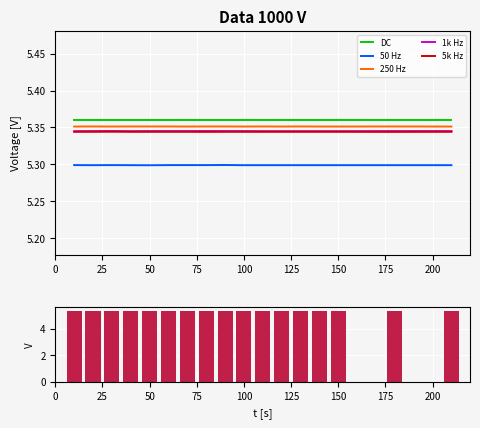

Which series has the largest total across all categories?

DC